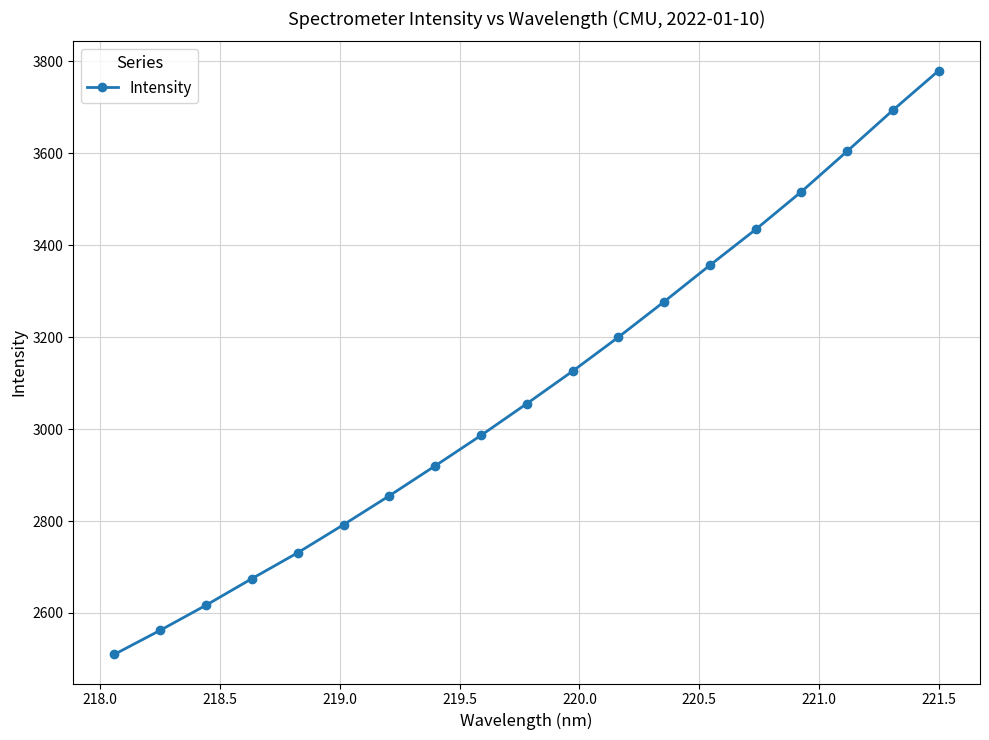

True or false: there are more than 1 points higher than both neighbors.

False